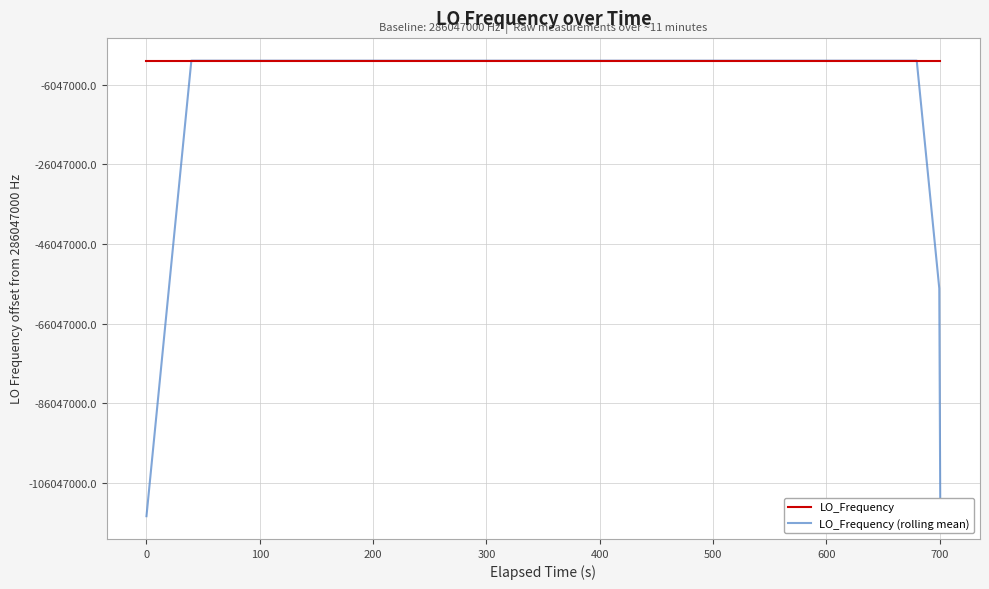

How many values in the LO_Frequency (rolling mean) series are below 286047001?

8